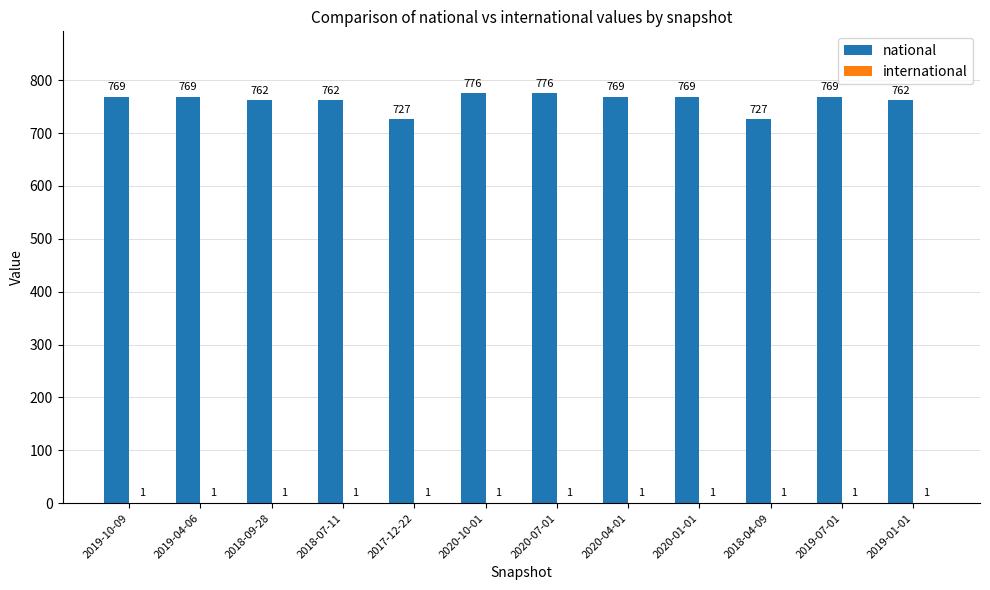

What is the sum of all national values?

9137